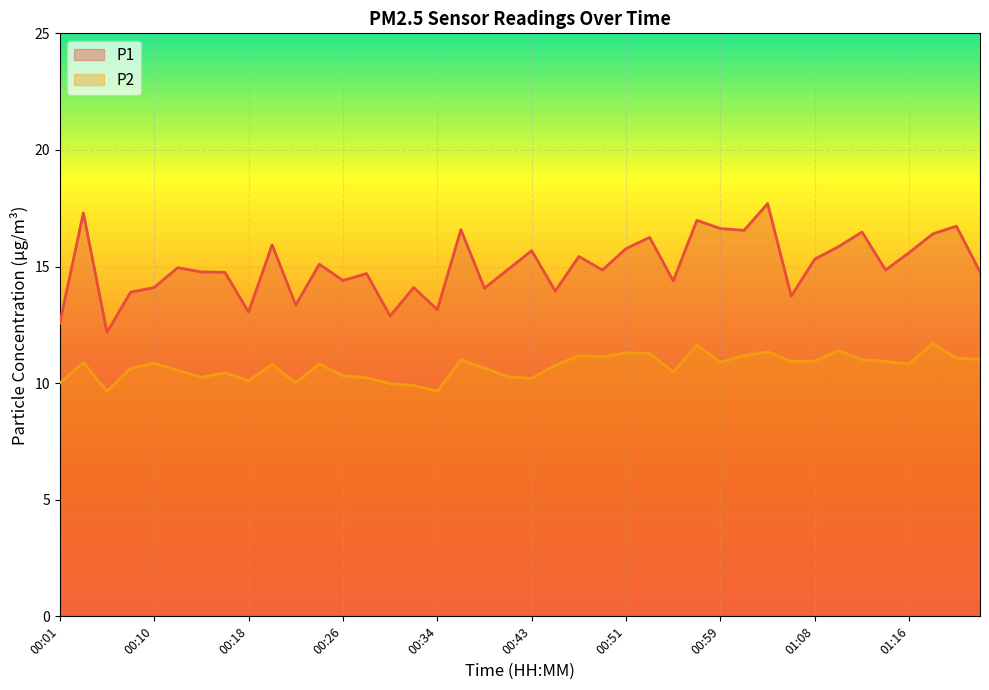

Reading right to left, list all the values displayed in this chart.

P1: 01:22=14.8	01:20=16.7	01:18=16.4	01:16=15.6	01:14=14.8	01:12=16.5	01:10=15.8	01:08=15.3	01:06=13.7	01:03=17.7	01:01=16.6	00:59=16.6	00:57=17.0	00:55=14.4	00:53=16.2	00:51=15.8	00:49=14.8	00:47=15.4	00:45=13.9	00:43=15.7	00:40=14.9	00:38=14.1	00:36=16.6	00:34=13.2	00:32=14.1	00:30=12.9	00:28=14.7	00:26=14.4	00:24=15.1	00:22=13.3	00:20=15.9	00:18=13.1	00:16=14.8	00:14=14.8	00:12=14.9	00:10=14.1	00:08=13.9	00:06=12.2	00:04=17.3	00:01=12.6
P2: 01:22=11.0	01:20=11.1	01:18=11.7	01:16=10.8	01:14=10.9	01:12=11.0	01:10=11.4	01:08=10.9	01:06=10.9	01:03=11.3	01:01=11.2	00:59=10.9	00:57=11.6	00:55=10.5	00:53=11.3	00:51=11.3	00:49=11.1	00:47=11.2	00:45=10.8	00:43=10.2	00:40=10.3	00:38=10.7	00:36=11.0	00:34=9.7	00:32=9.9	00:30=10.0	00:28=10.2	00:26=10.3	00:24=10.8	00:22=10.0	00:20=10.8	00:18=10.1	00:16=10.4	00:14=10.2	00:12=10.6	00:10=10.8	00:08=10.6	00:06=9.7	00:04=10.9	00:01=10.0